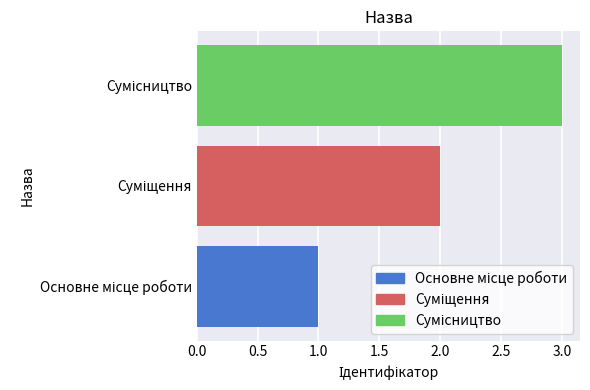

How many categories are shown in the chart?

3